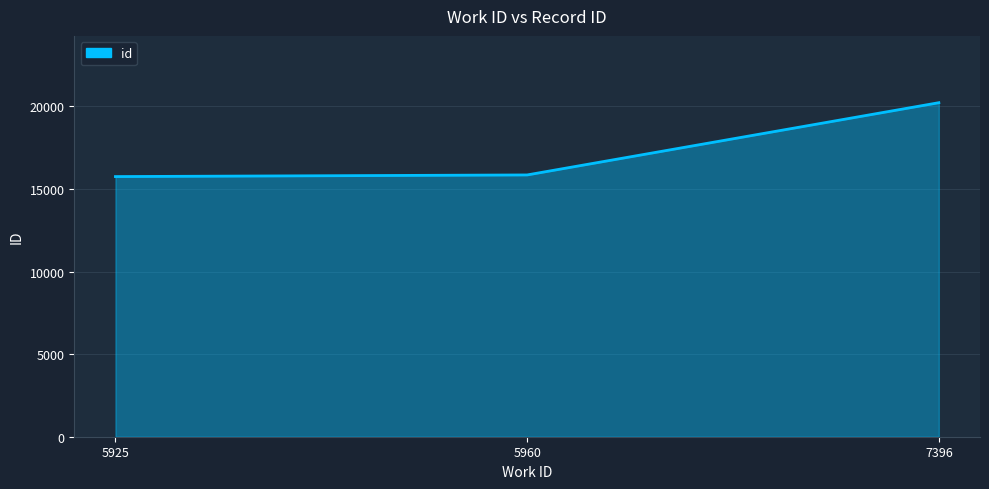

How many distinct data groups are displayed?

1